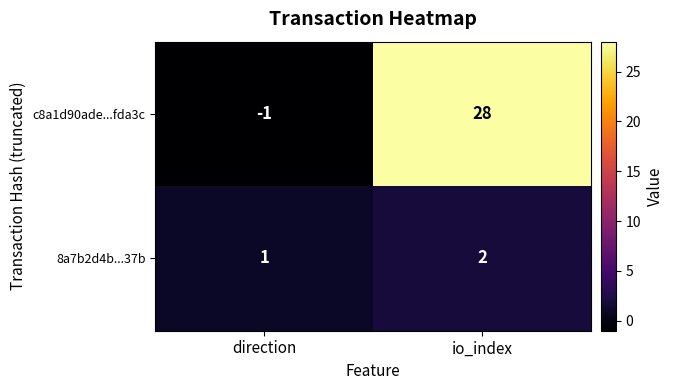

At which label is 8a7b2d4b...37b closest to 1?

direction